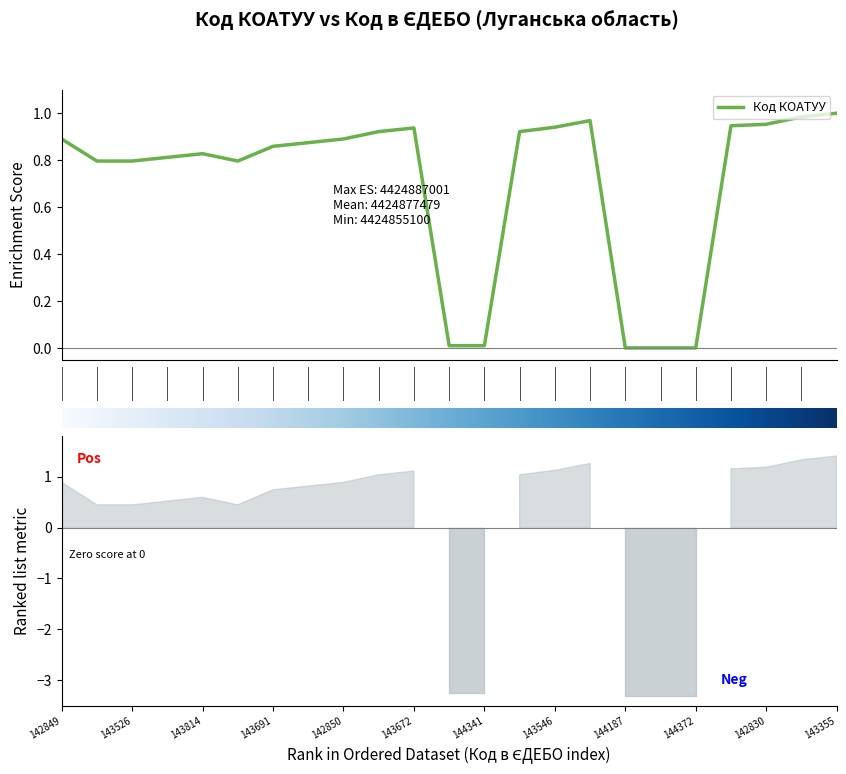

At which category does the chart reach its peak across all series?

143355